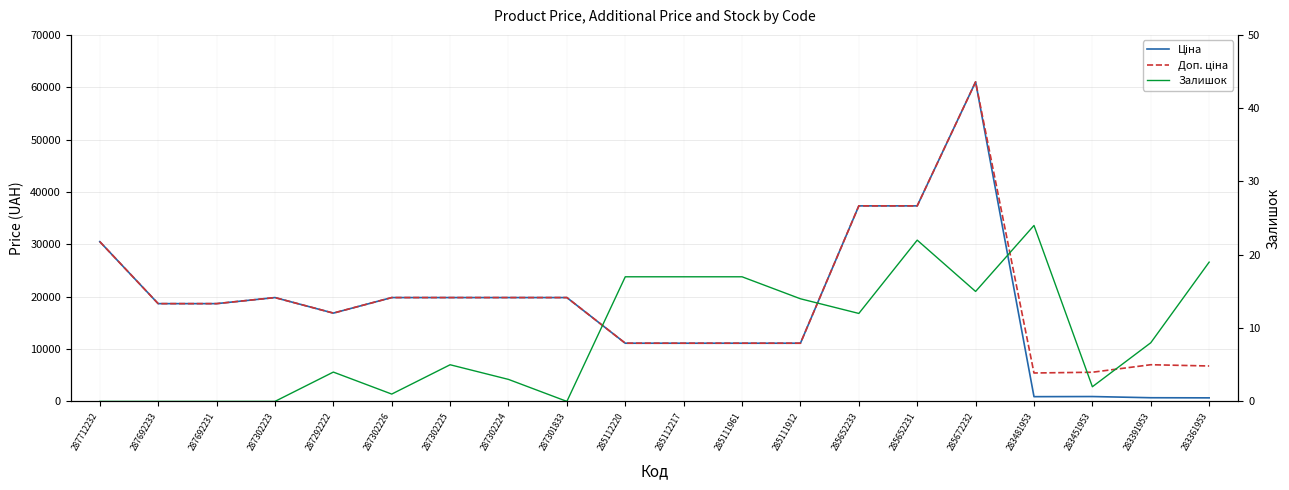

What is the average value of the Залишок series?

9